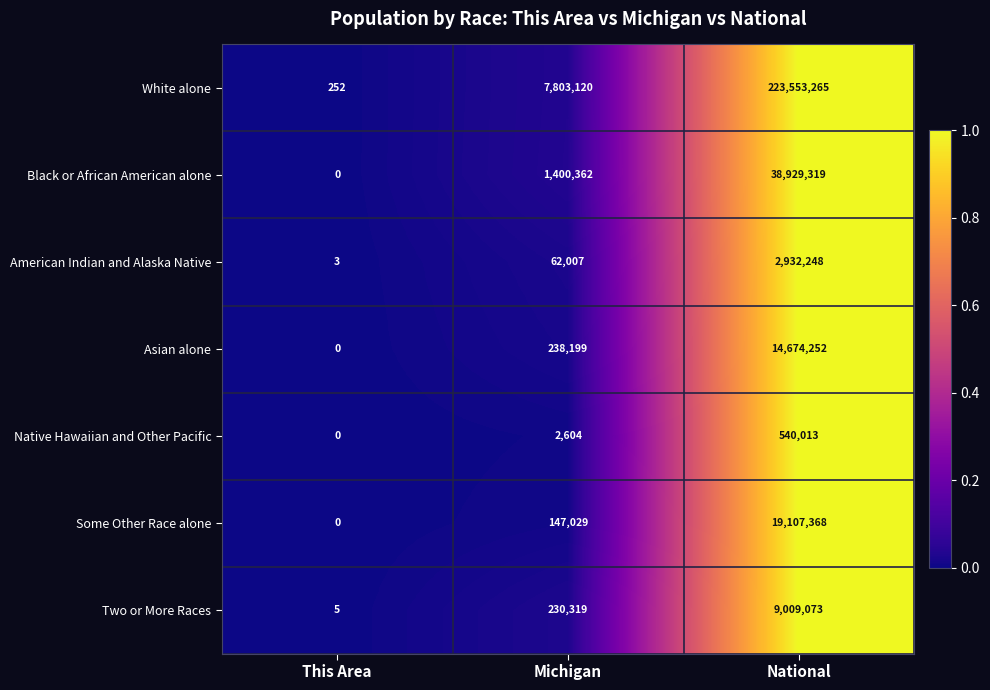

Reading left to right, list all the values displayed in this chart.

White alone: 252	7803120	223553265
Black or African American alone: 0	1400362	38929319
American Indian and Alaska Native: 3	62007	2932248
Asian alone: 0	238199	14674252
Native Hawaiian and Other Pacific: 0	2604	540013
Some Other Race alone: 0	147029	19107368
Two or More Races: 5	230319	9009073